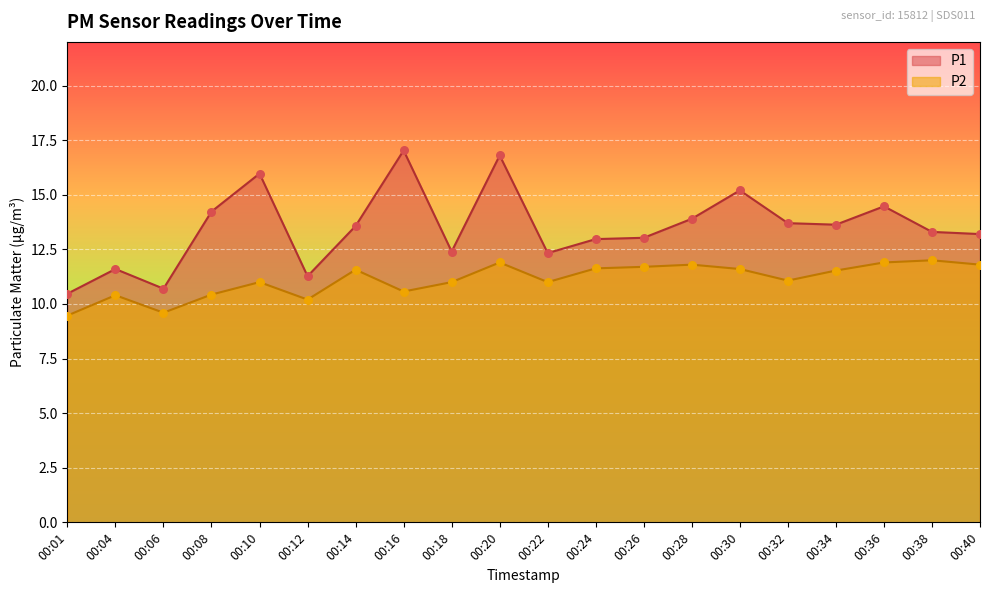

What are all the series names shown in the legend?

P1, P2